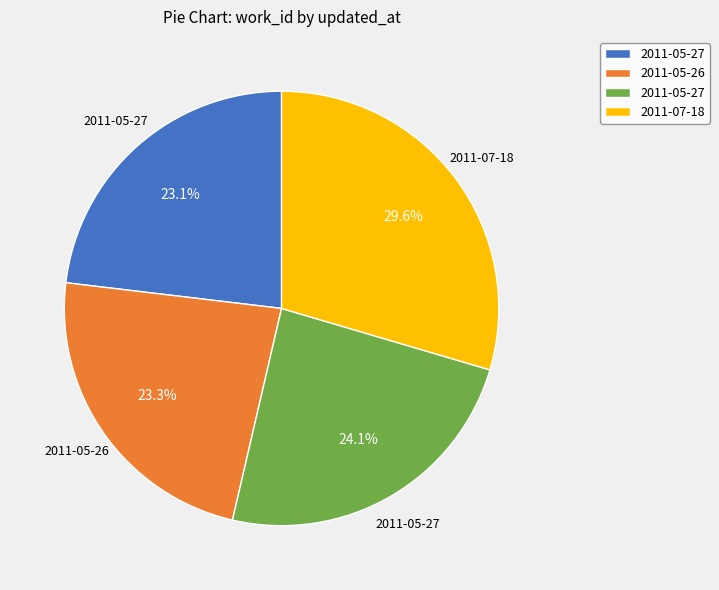

Is there any slice that represents more than half of the pie?

No